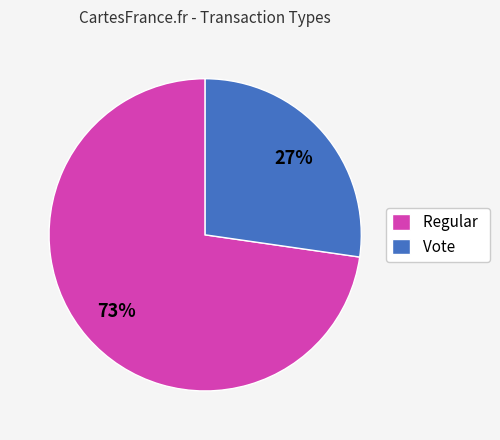

Do Regular and Vote together represent more than half of the pie?

Yes